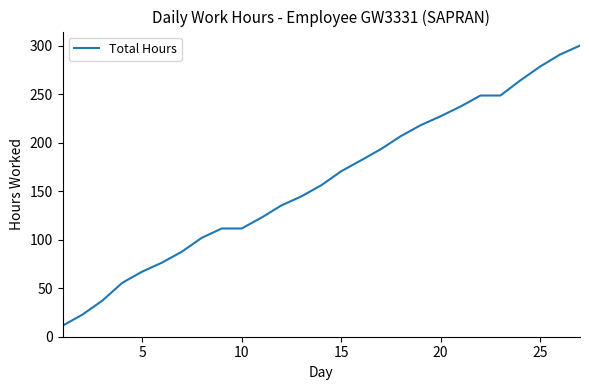

What is the sum of all values?

4313.1